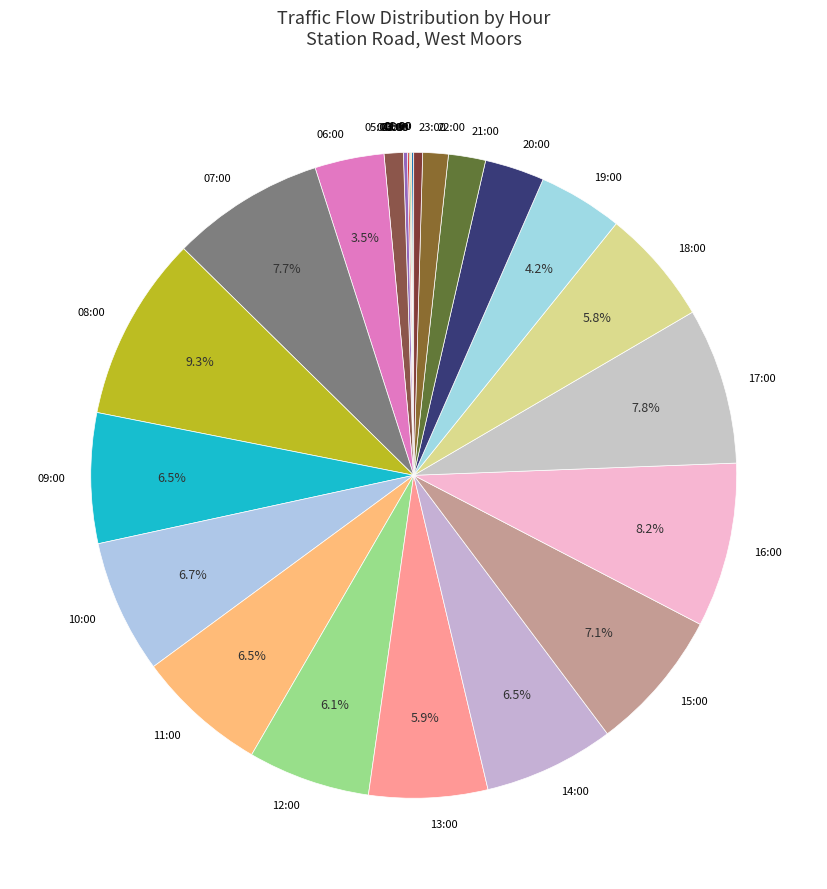

Approximately how many times larger is the value at 11:00 compared to 19:00?

1.5